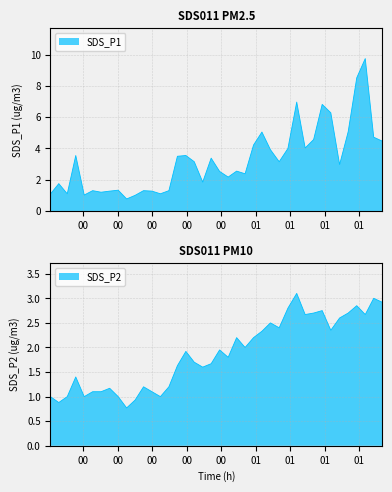

At which label does SDS_P2 first exceed 1?

2023/07/28 00:07:52